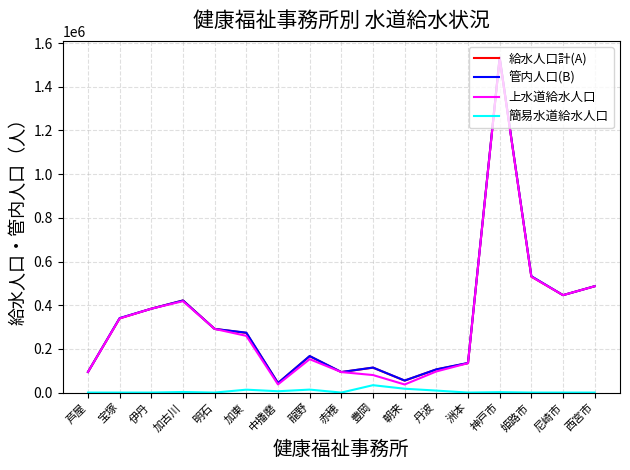

How many lines are shown in the chart?

4